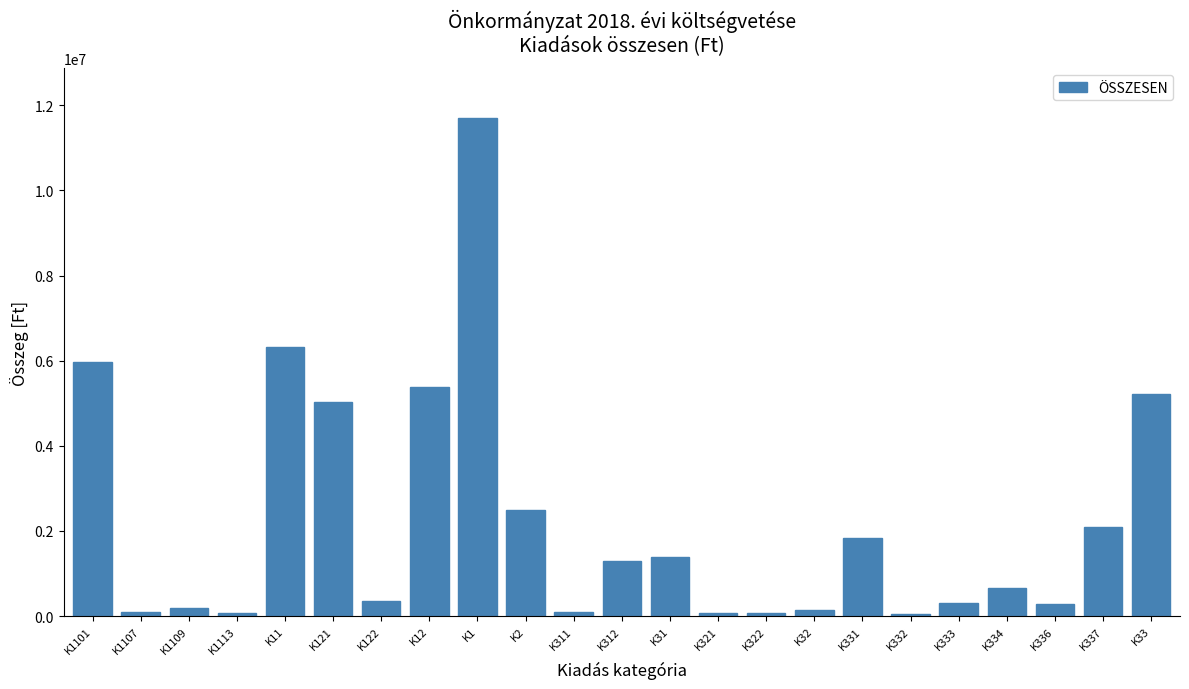

Is it true that the value at K11 is 3644683?

False